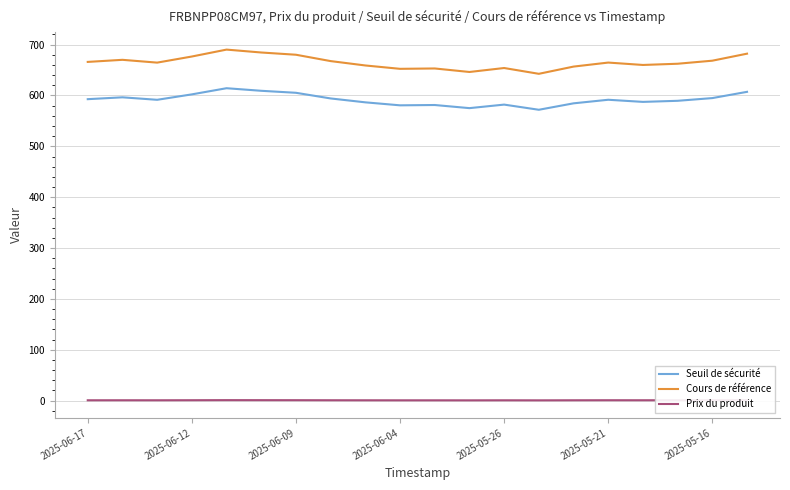

True or false: Seuil de sécurité and Cours de référence intersect in this chart.

False